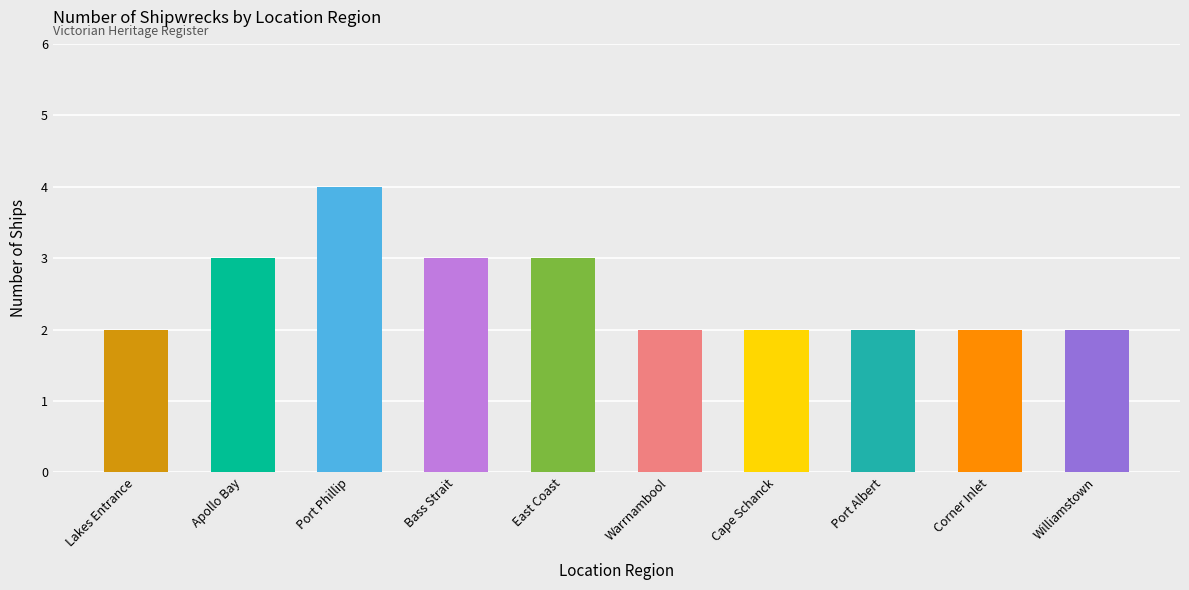

Count the values in the range 2 to 3.

9